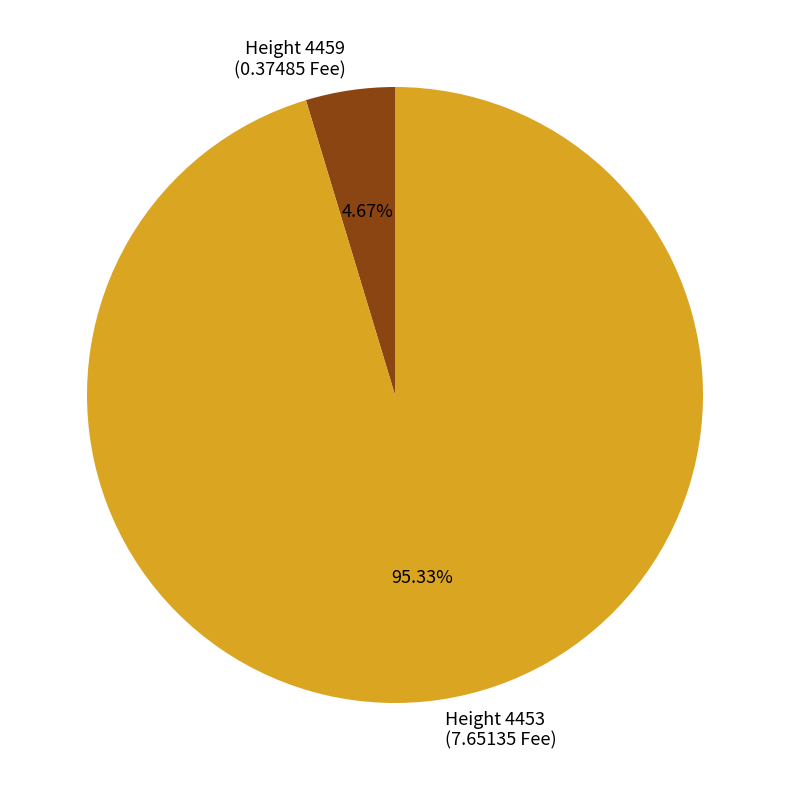

Which slice is the smallest?

Height 4459 (0.37485 Fee)